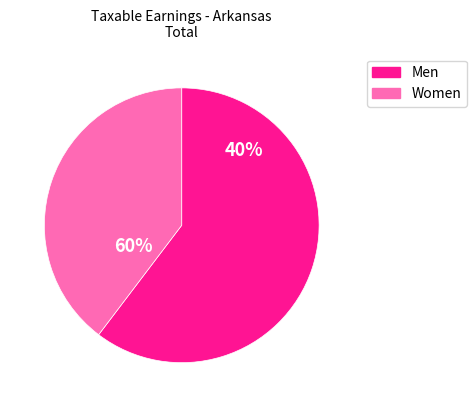

What percentage do Men and Women together represent?

100.0%